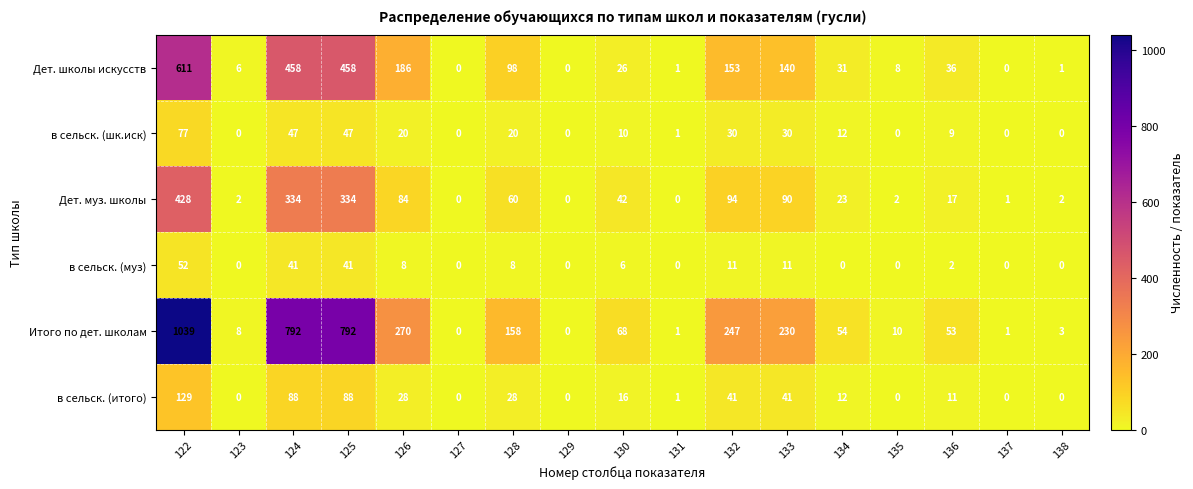

What is the sum of all Дет. муз. школы values?

1513